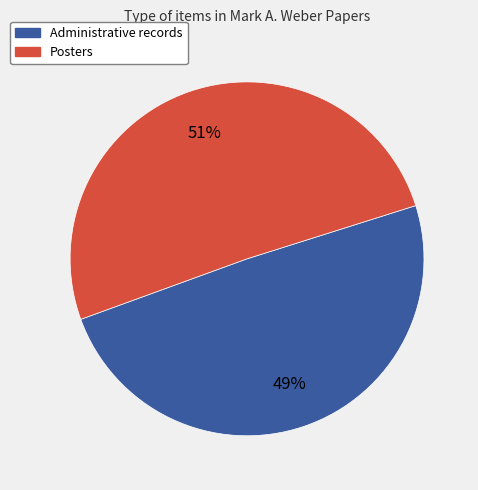

To the nearest percent, what portion does Administrative records represent?

49%